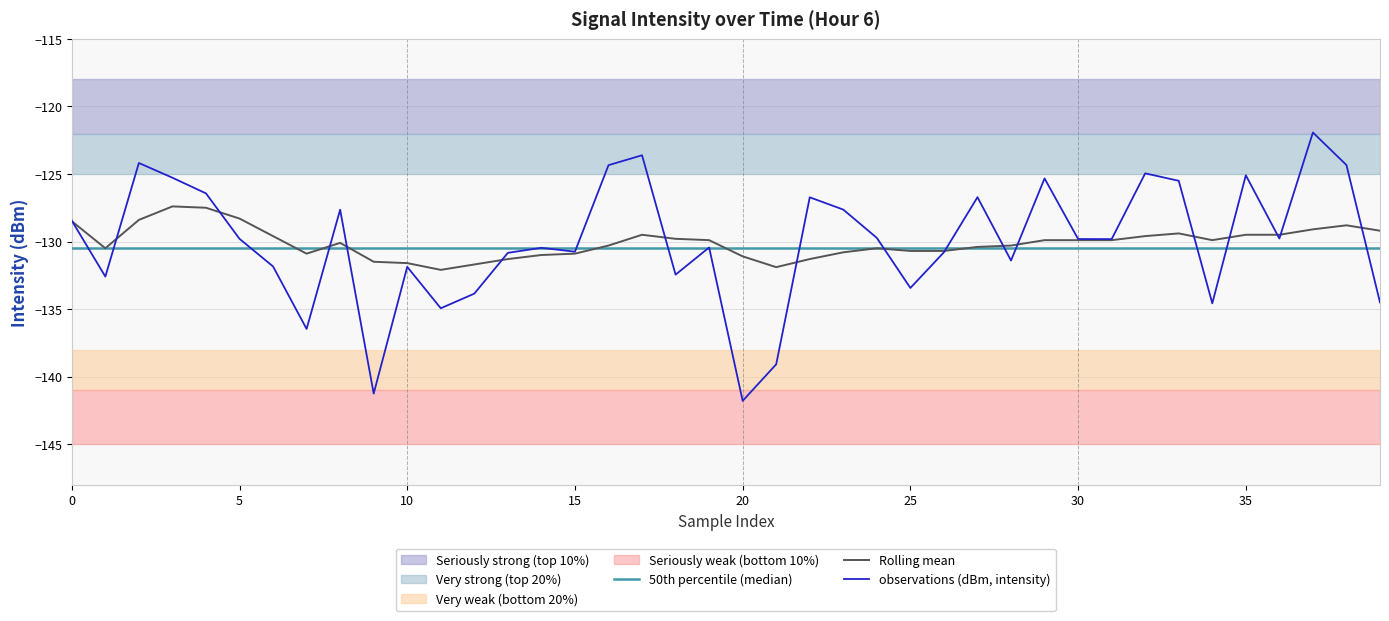

How many data points in intensity(dBm) are less than -129?

24